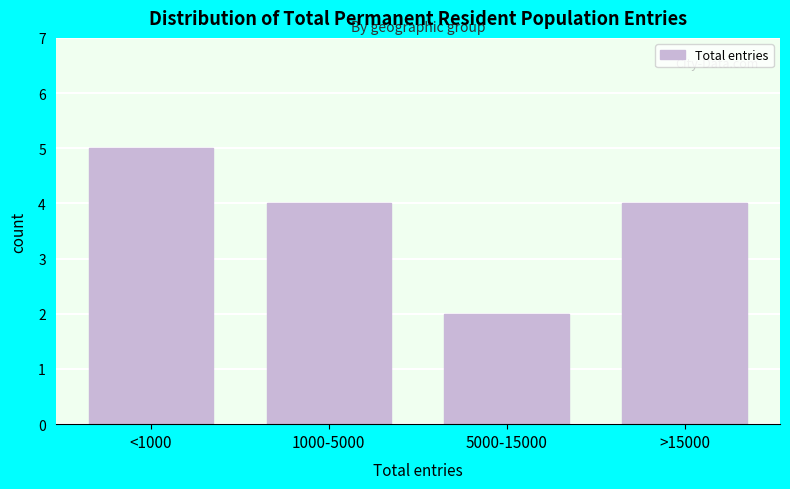

Reading left to right, transcribe all the data shown in this chart.

<1000=5	1000-5000=4	5000-15000=2	>15000=4